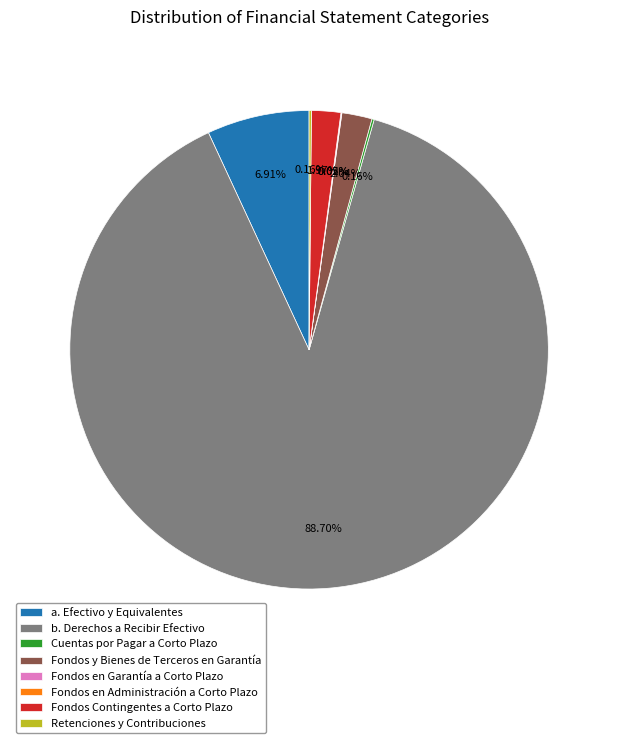

Which slice is the largest?

b. Derechos a Recibir Efectivo